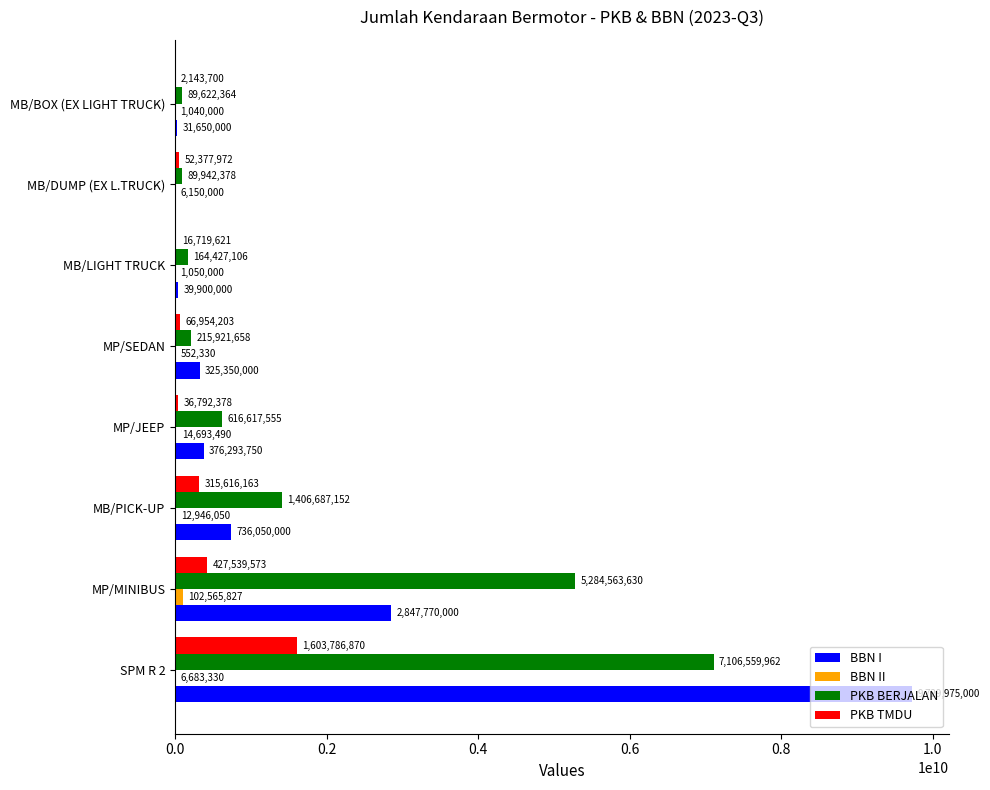

What are all the series names shown in the legend?

BBN I, BBN II, PKB BERJALAN, PKB TMDU